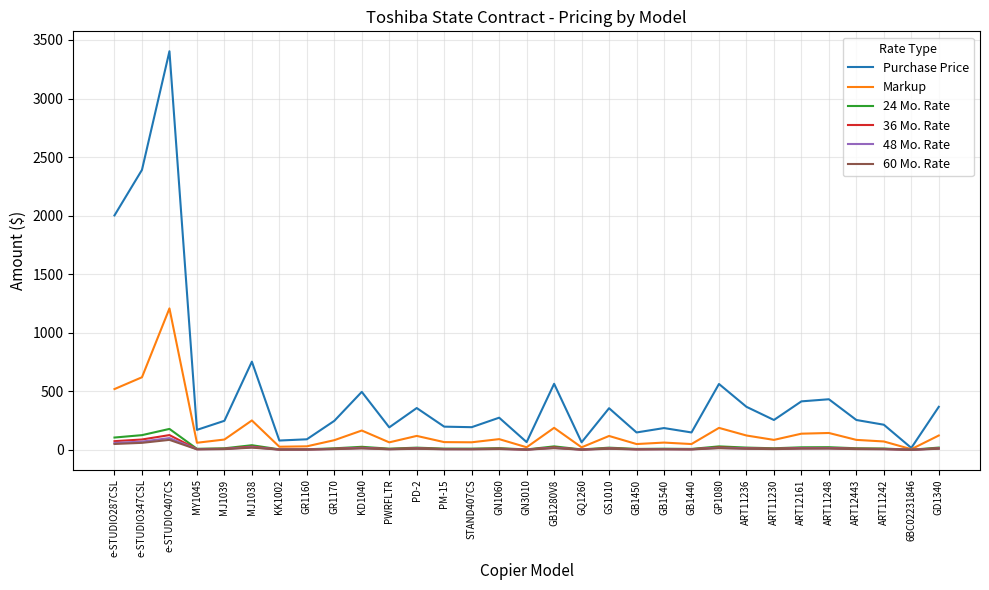

True or false: 48 Mo. Rate has more than 0 interior local peaks.

True